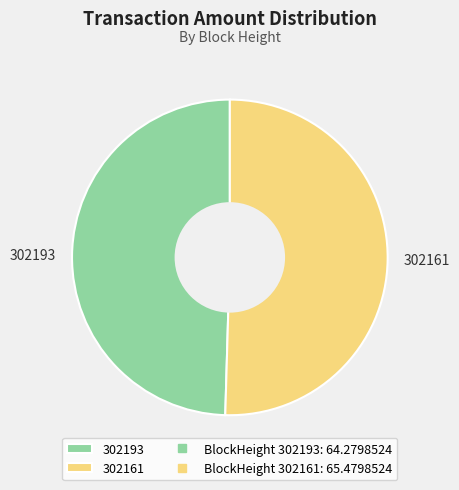

Does 302193 account for over 50% of the chart?

No